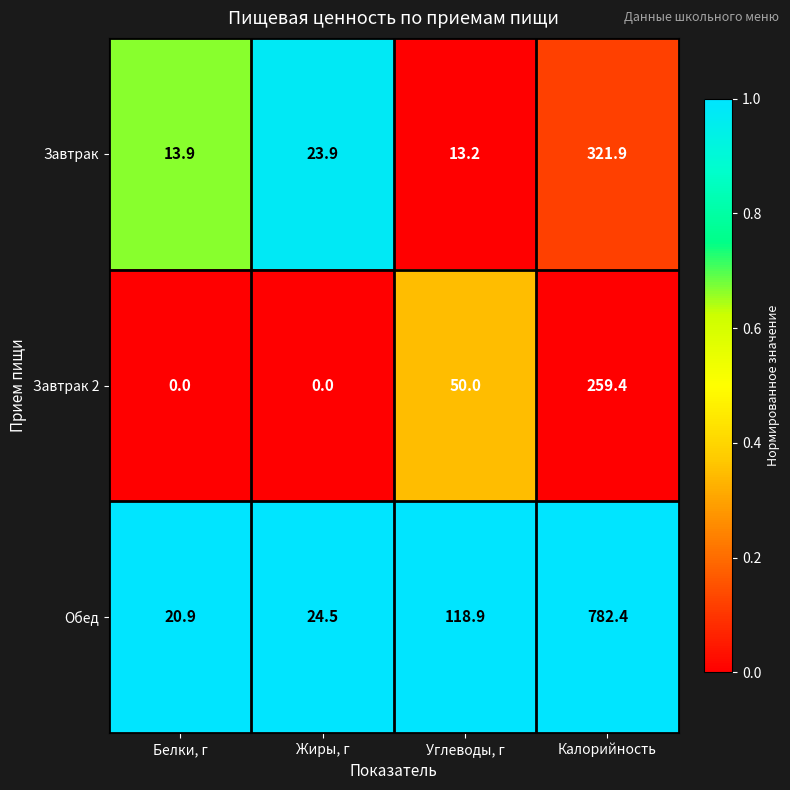

Reading right to left, transcribe all the data shown in this chart.

Завтрак: Калорийность=321.9	Углеводы, г=13.2	Жиры, г=23.9	Белки, г=13.9
Завтрак 2: Калорийность=259.4	Углеводы, г=50.0	Жиры, г=0.0	Белки, г=0.0
Обед: Калорийность=782.4	Углеводы, г=118.9	Жиры, г=24.5	Белки, г=20.9